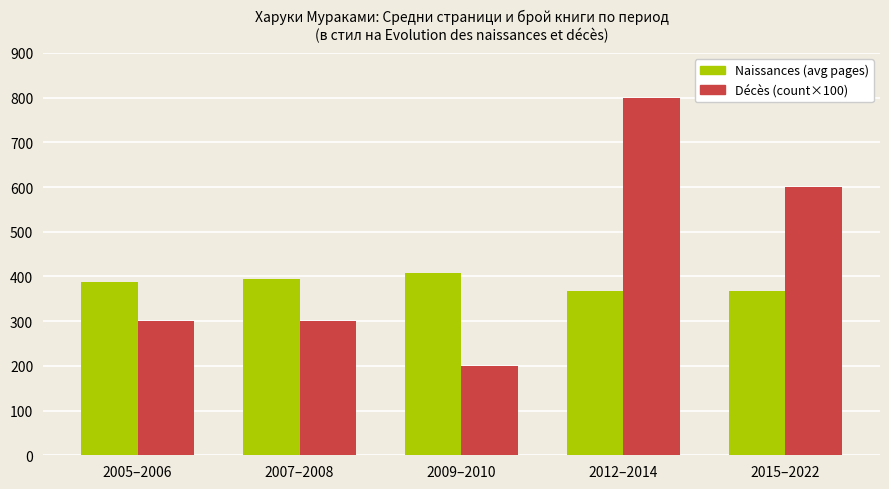

What position from the right is 2009–2010?

3